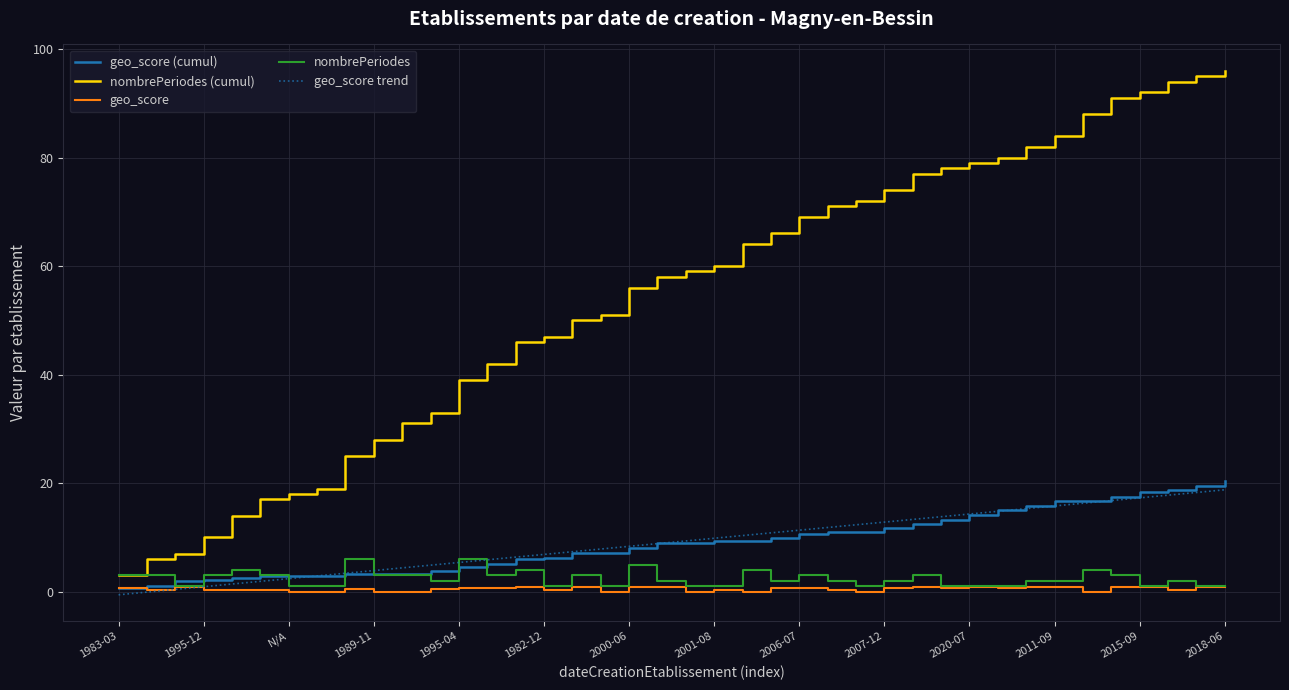

Which series has the widest spread of values?

nombrePeriodes (cumul)